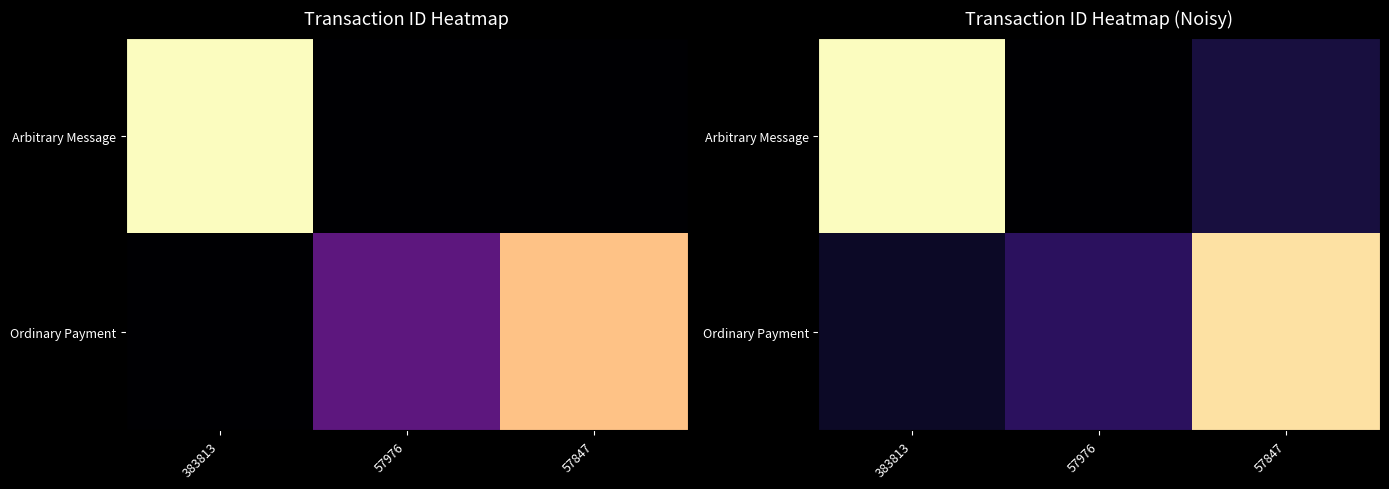

What is the difference between the Ordinary Payment values at 383813 and 57847?

8337676829214684160